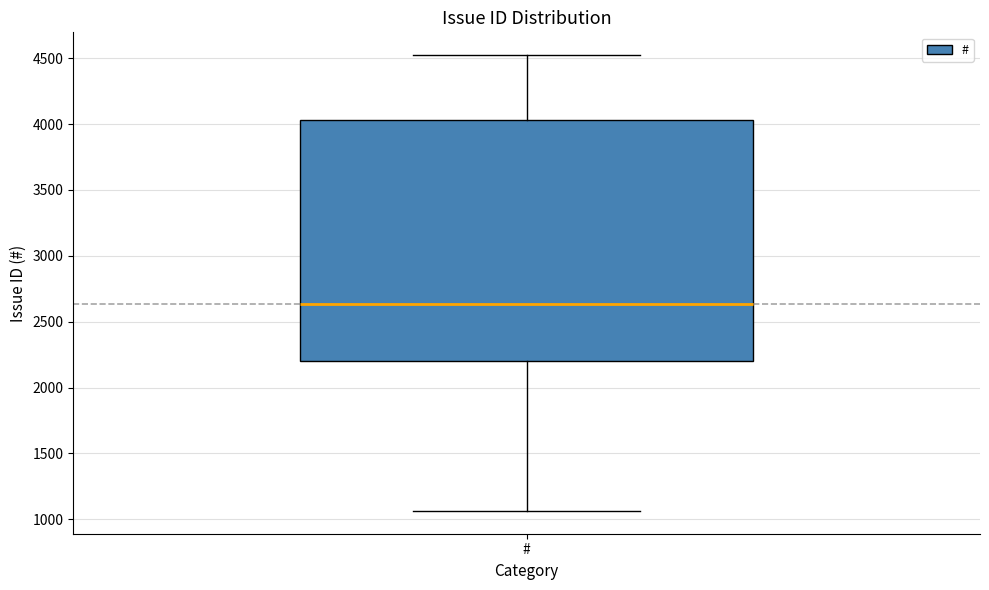

Read this box plot against the y-axis: the position of the median line, the range covered by the box, and the ends of both whiskers. The values are not printed on the chart, so give them approximately, as read against the axis.

median 2650, box 2200 to 4050, whiskers 1050 to 4500